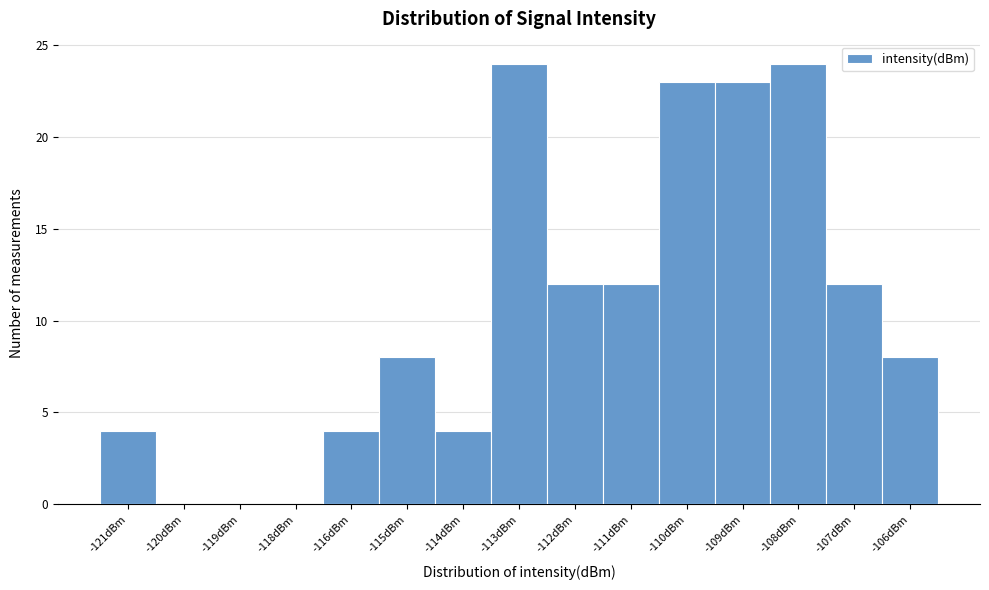

Reading right to left, extract all data points from this chart.

-106dBm=8	-107dBm=12	-108dBm=24	-109dBm=23	-110dBm=23	-111dBm=12	-112dBm=12	-113dBm=24	-114dBm=4	-115dBm=8	-116dBm=4	-118dBm=0	-119dBm=0	-120dBm=0	-121dBm=4